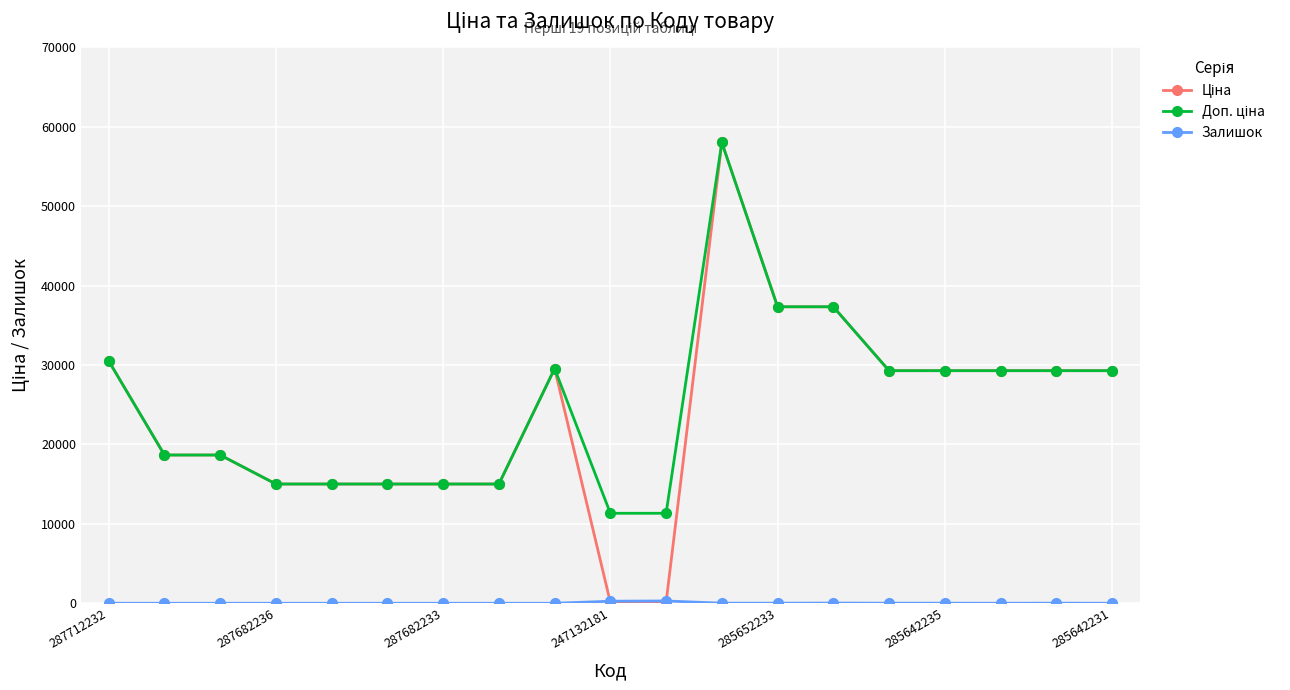

At how many categories does at least one series exceed 27558?

10